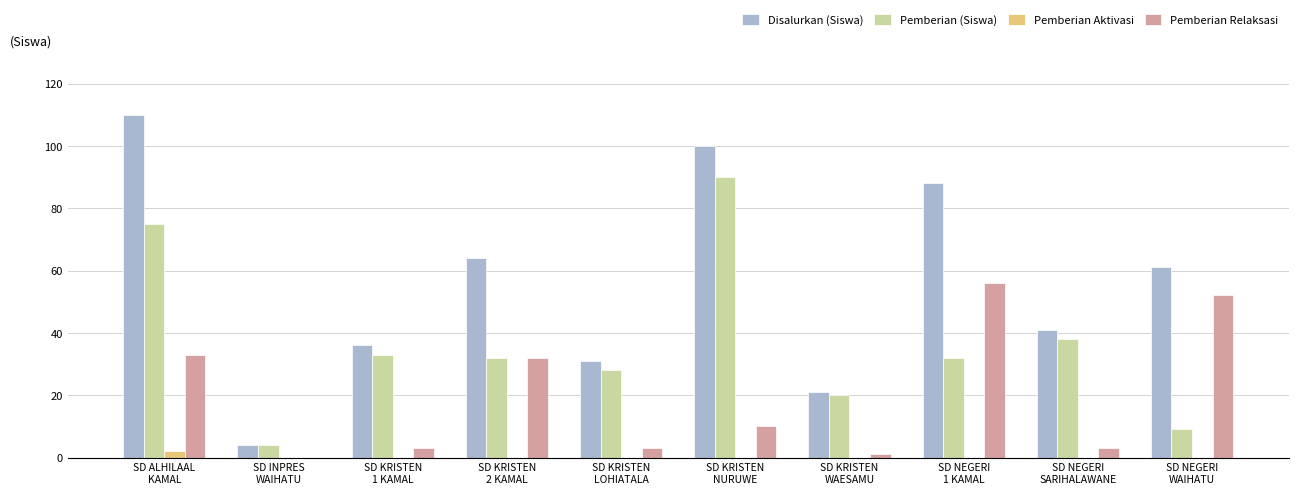

What is the sum of all Disalurkan (Siswa) values?

556